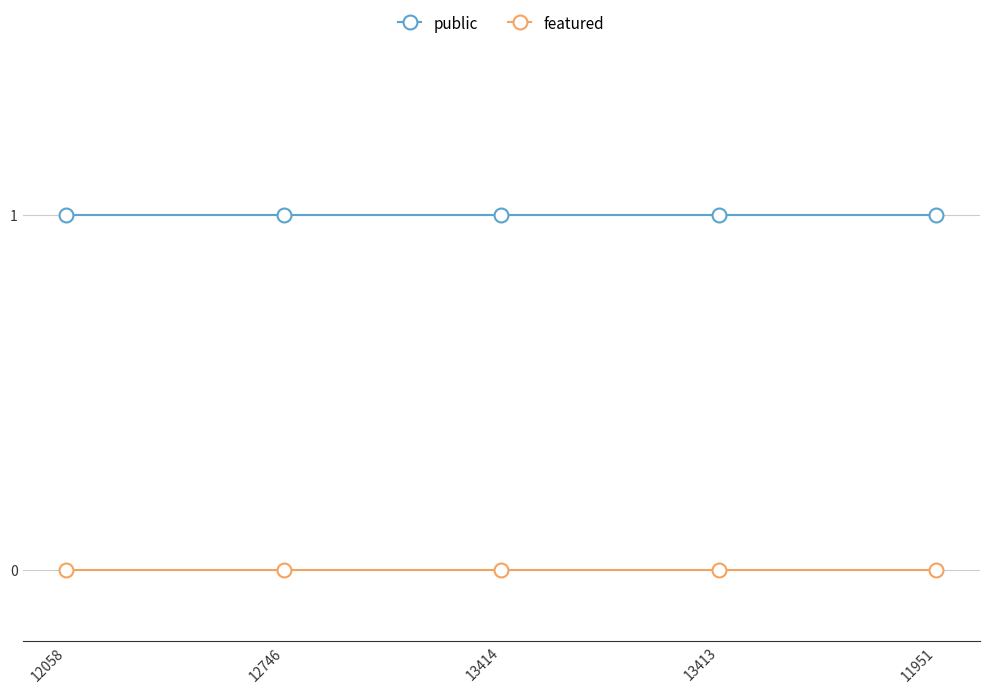

Is this an area chart (filled region under the line)?

No